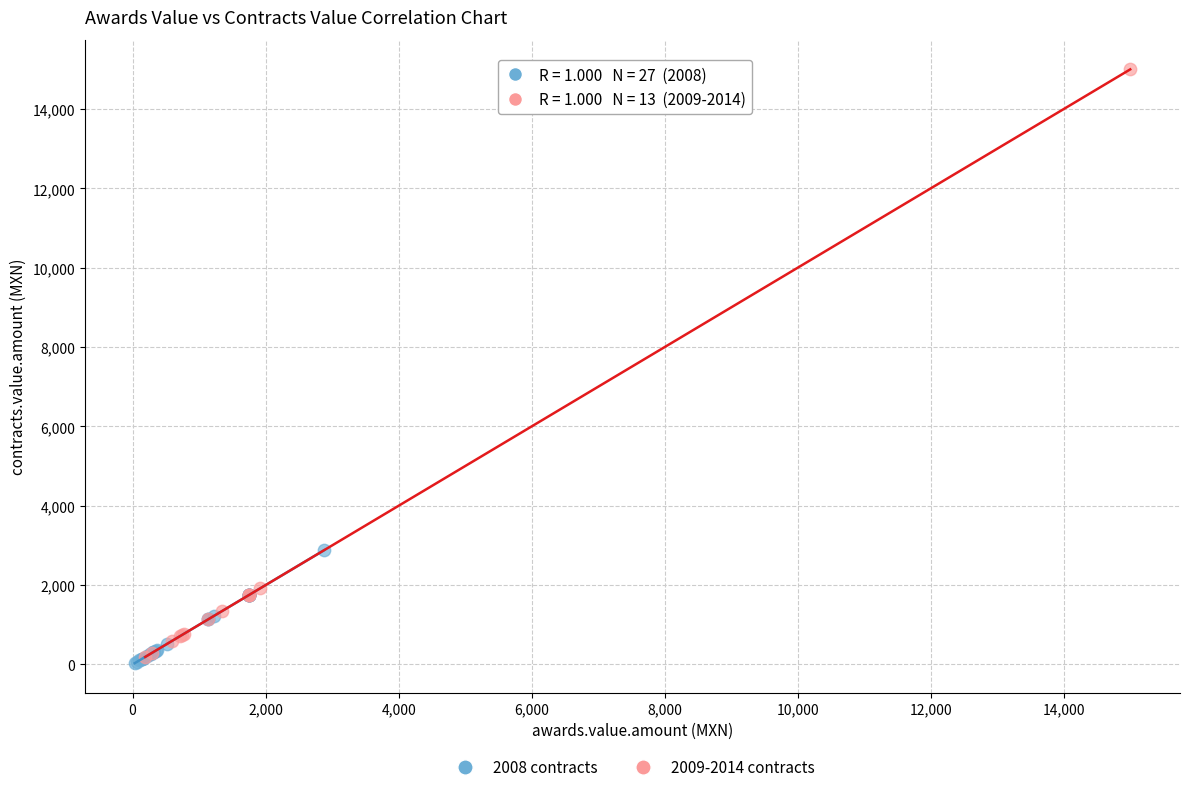

Which series has the largest Y range (max minus min)?

2009-2014 contracts